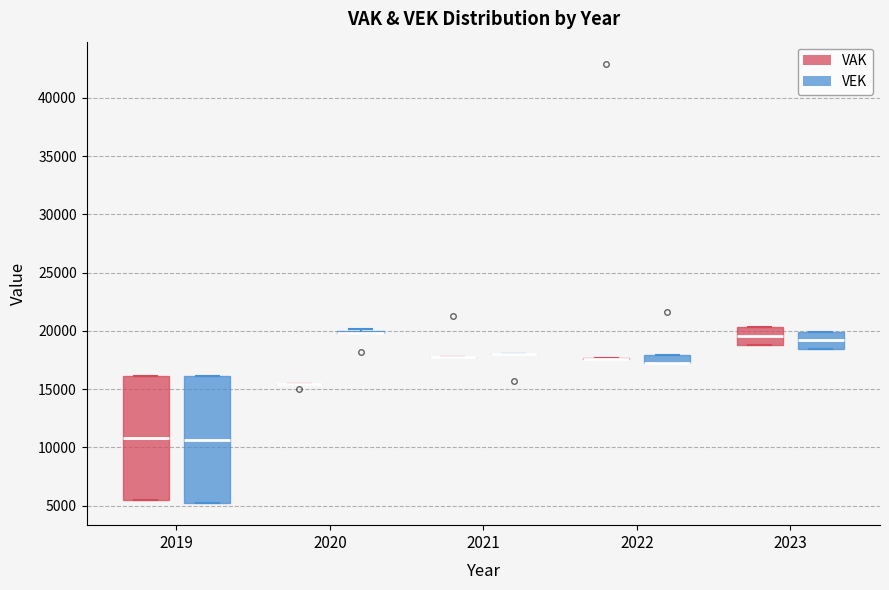

Where is the lower edge of the box for 2022 (VEK) on the y-axis? The values are not printed on the chart, so give them approximately, as read against the axis.

17000